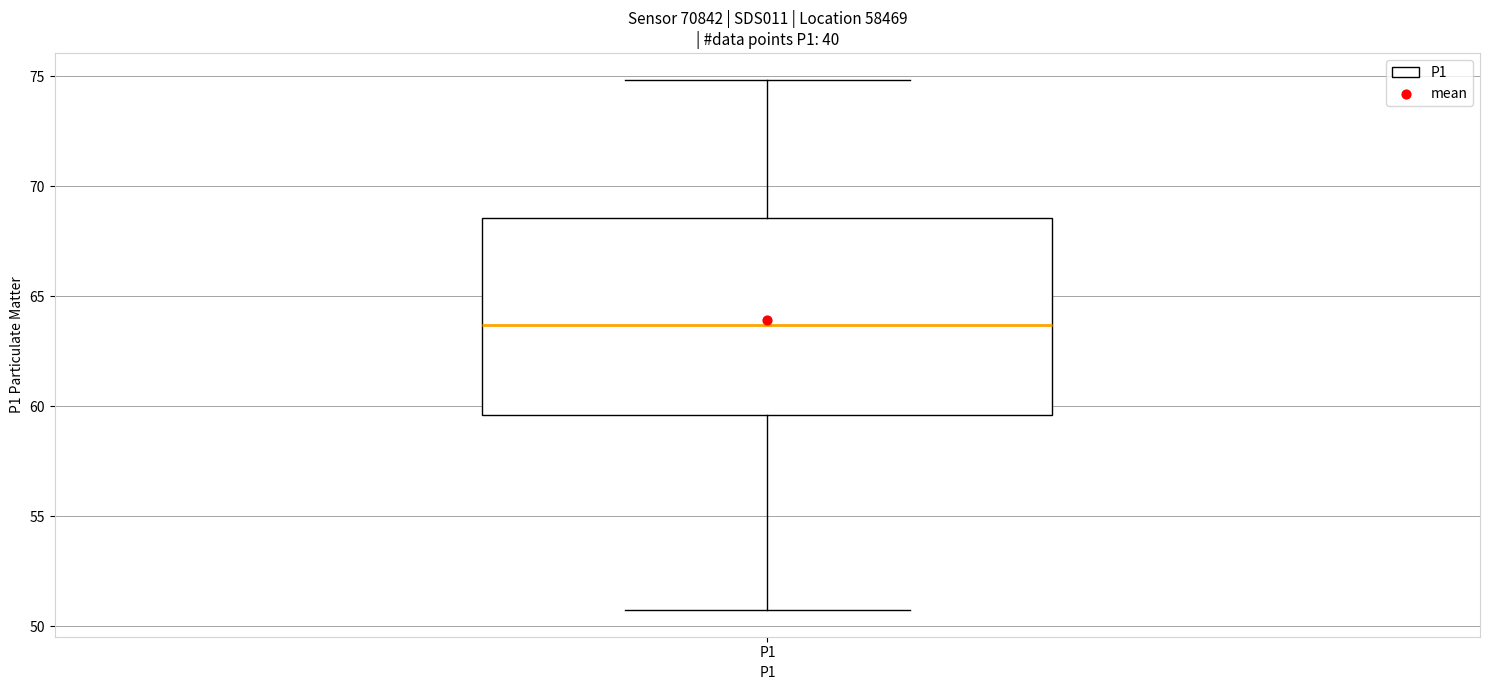

Where is the upper edge of the box for P1 on the y-axis? The values are not printed on the chart, so give them approximately, as read against the axis.

68.5